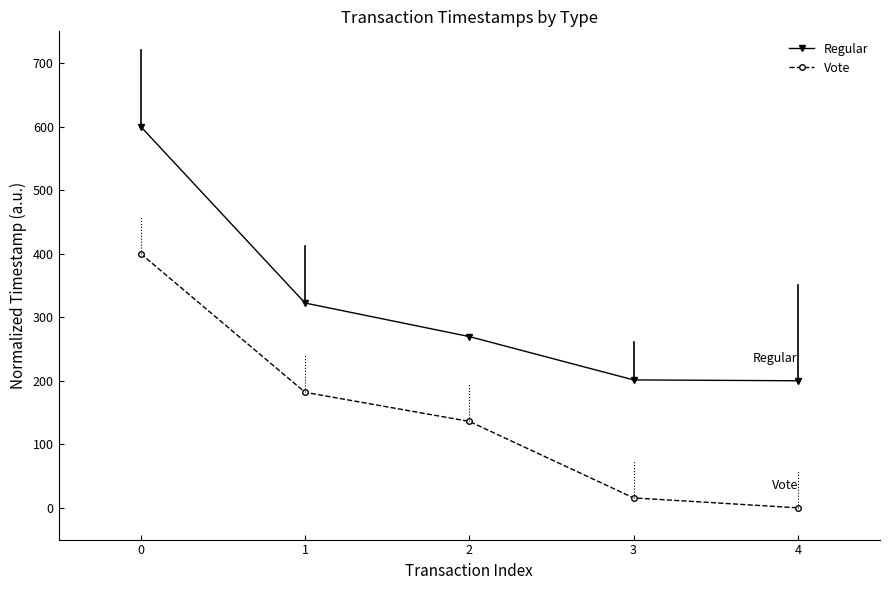

Does the chart display data point markers on the line(s)?

Yes